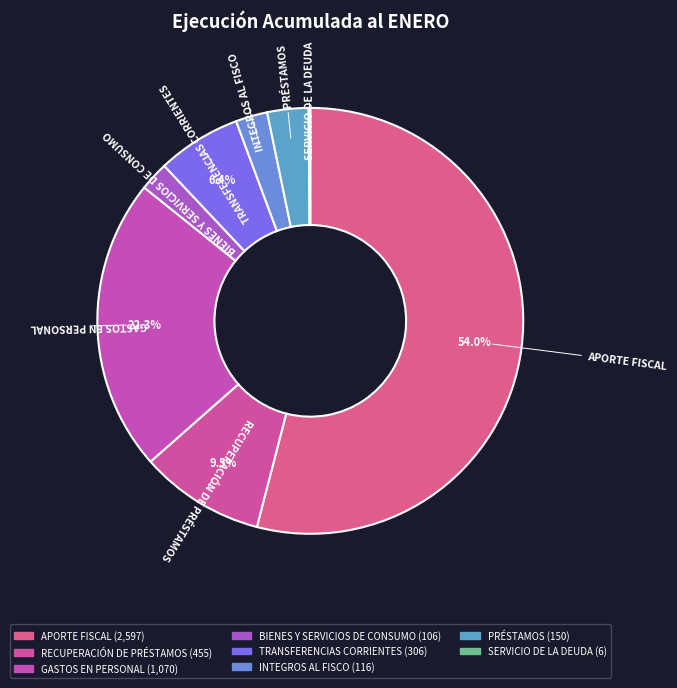

To the nearest percent, what is the difference between the largest and smallest slice percentages?

54%